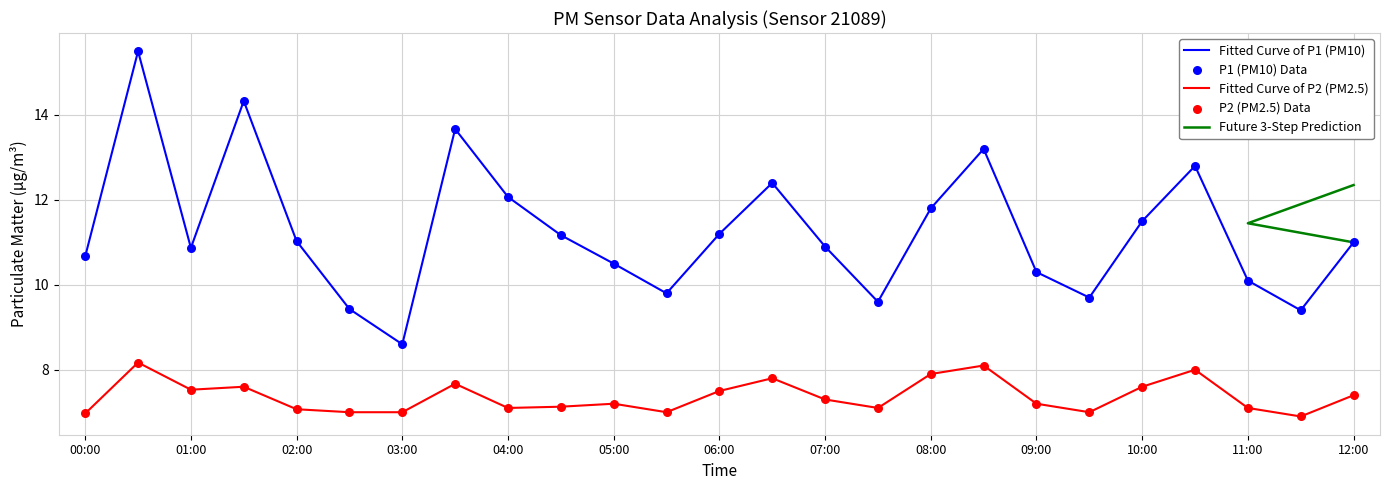

Is the value of P2 at 02:00 greater than the value of P1 at 08:00?

No